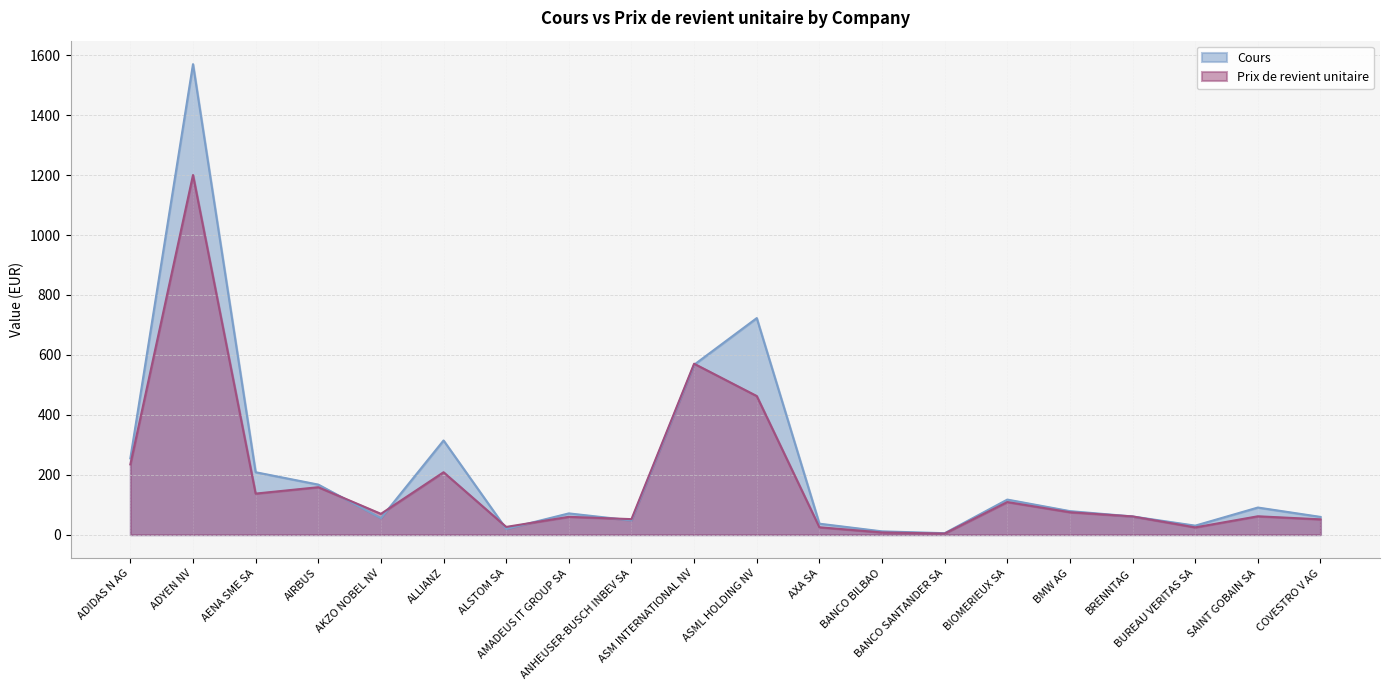

At which label does Prix de revient unitaire first exceed 69?

ADIDAS N AG